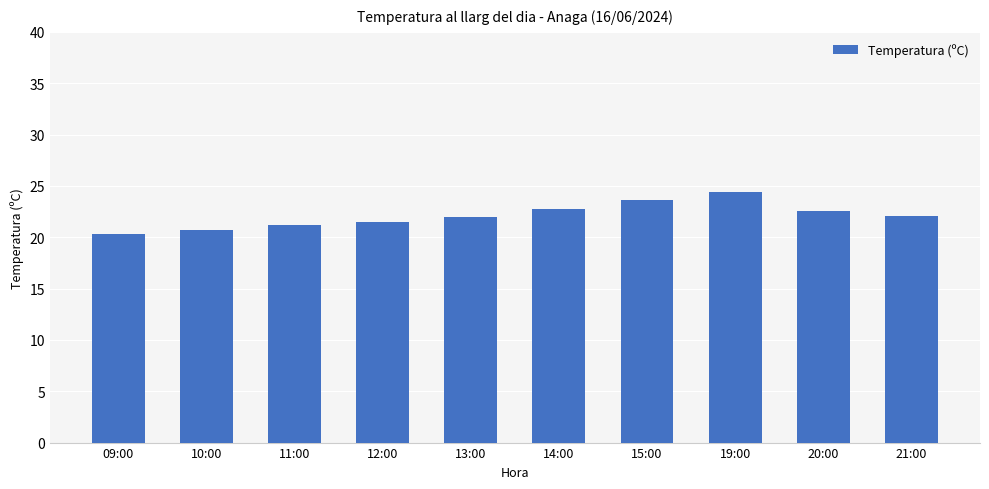

What is the label of the 4th bar from the right?

15:00